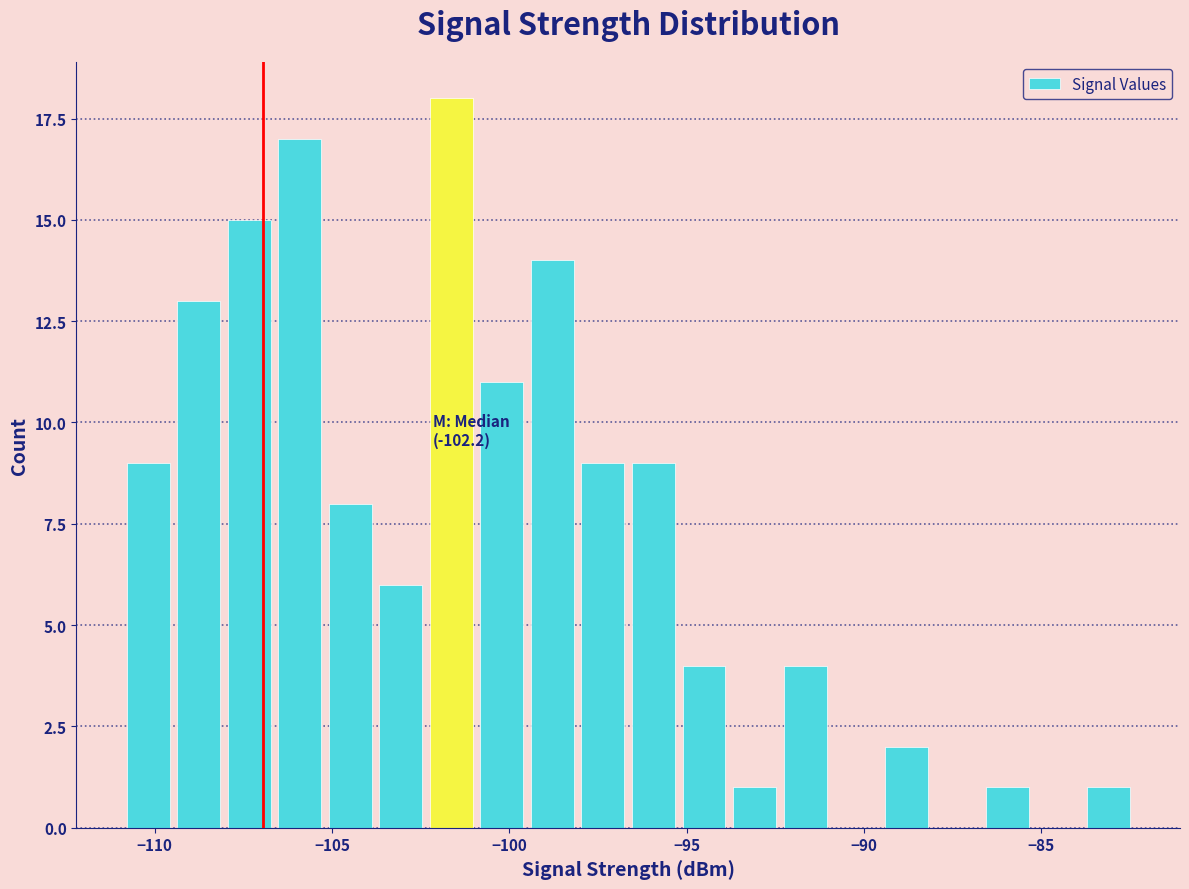

Around what value on the x-axis is the tallest bar? Give the approximate position of its centre, as read against the axis.

-101.5